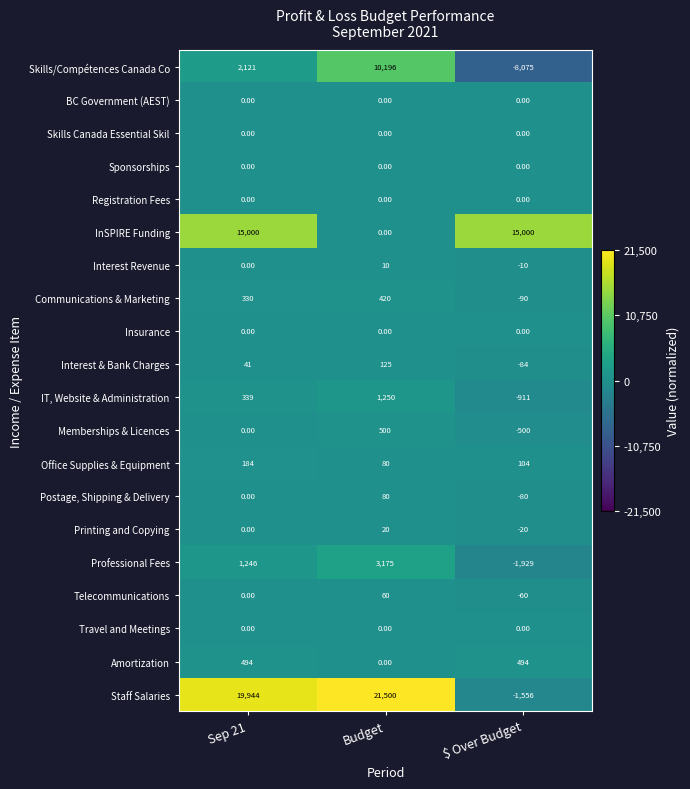

Which category has the lowest value across all series?

$ Over Budget